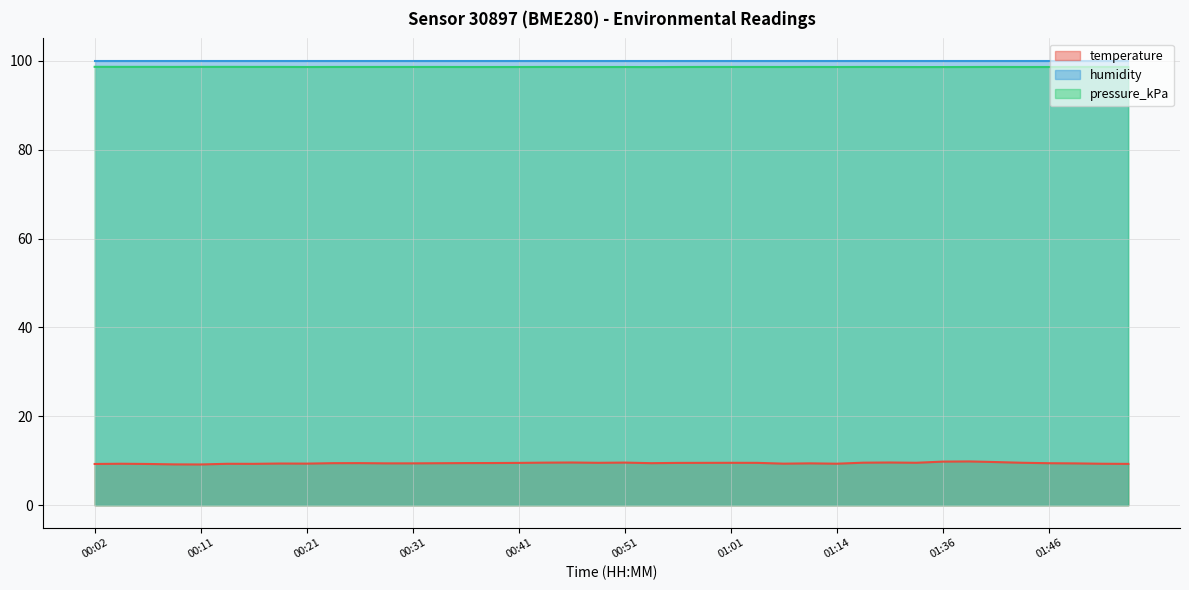

What is the sum of all pressure_kPa values?

3943.1